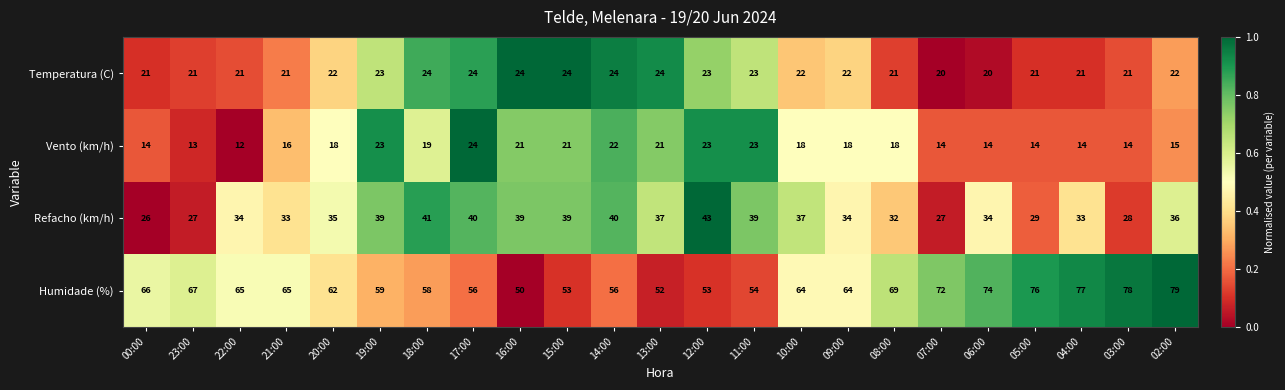

What is the spread (max minus min) of values at 07:00?

58